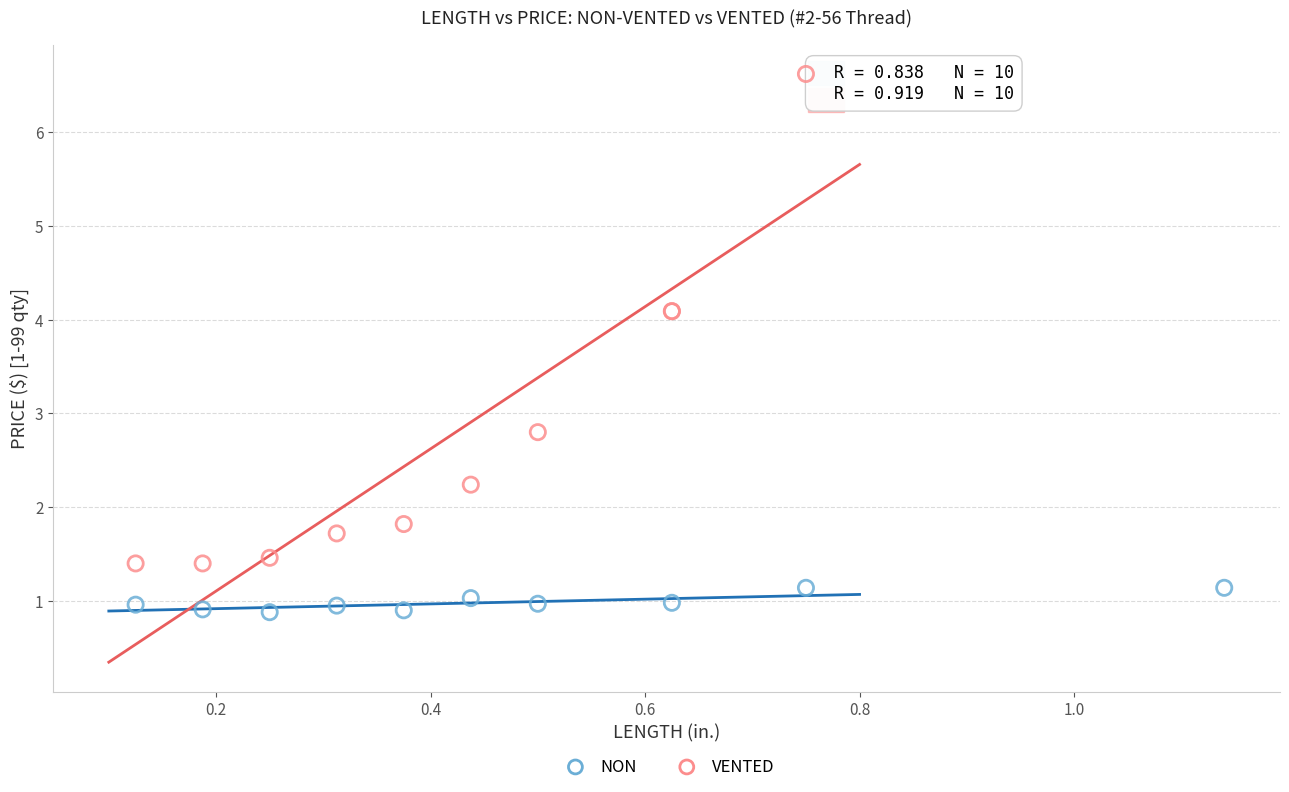

Which series has the largest Y range (max minus min)?

VENTED